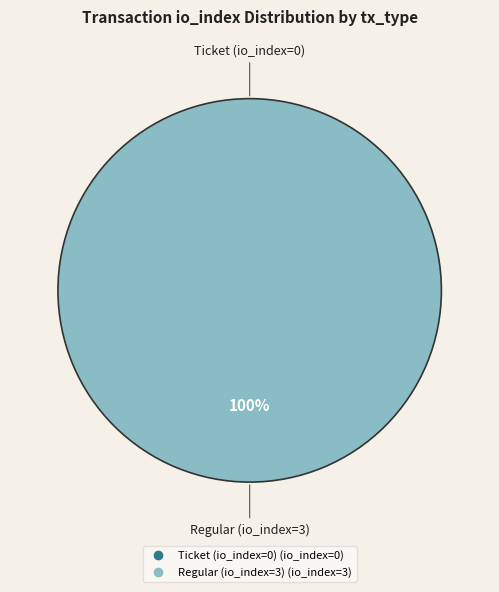

Does Ticket (io_index=0) account for over 50% of the chart?

No